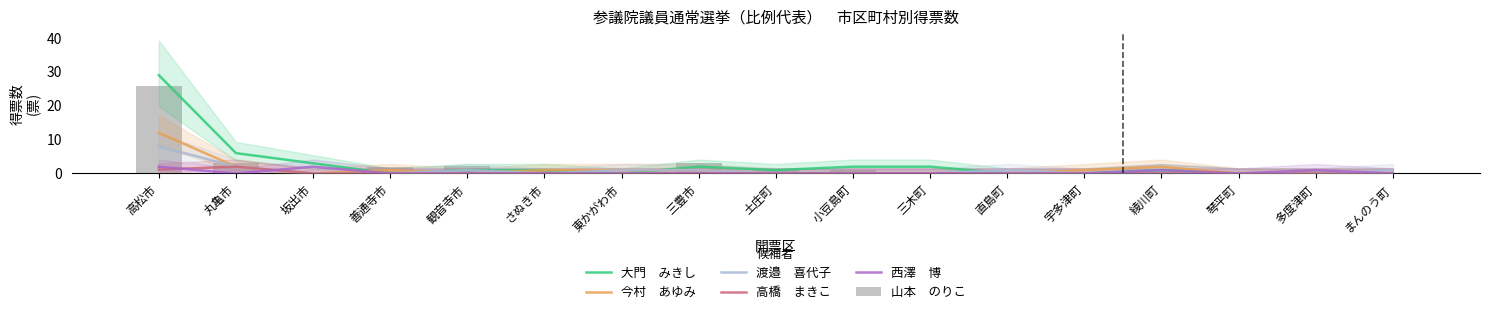

What is the label of the 16th bar from the right?

丸亀市